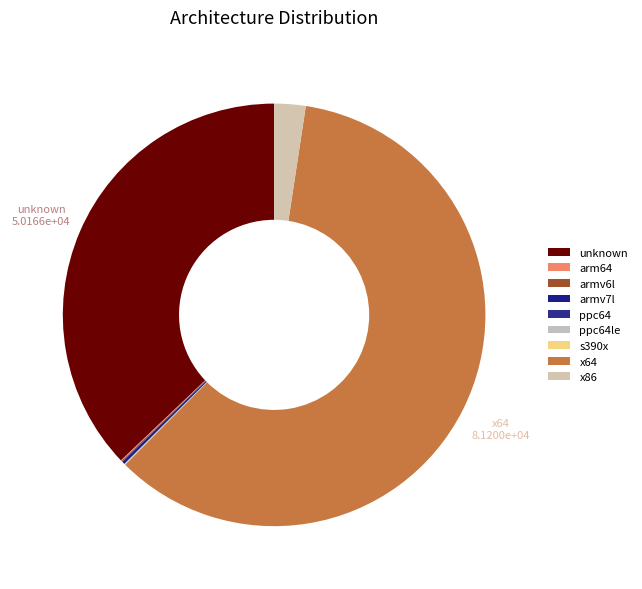

Which slice represents more than half of the pie?

x64